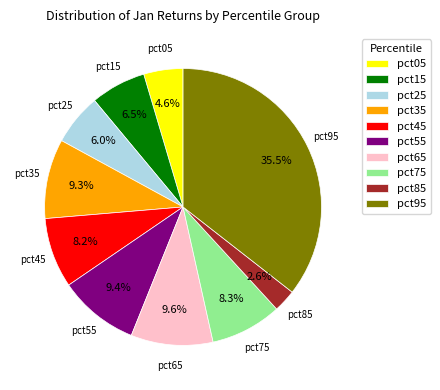

Is pct95 the majority of the pie?

No